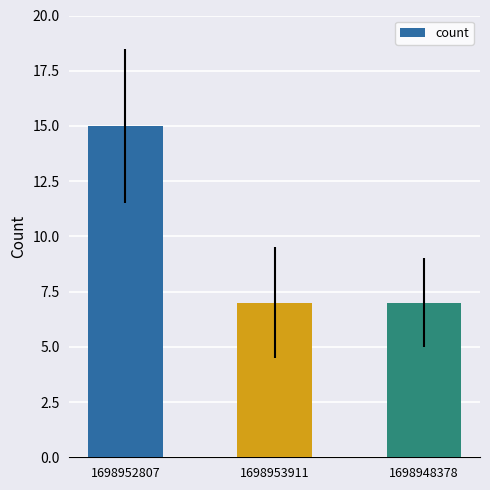

The value at 1698948378 is 7. True or false?

True